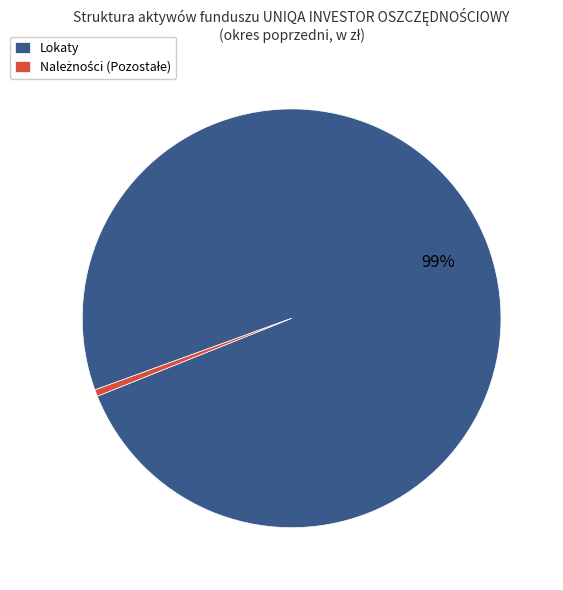

Which category has the biggest portion of the pie?

Lokaty